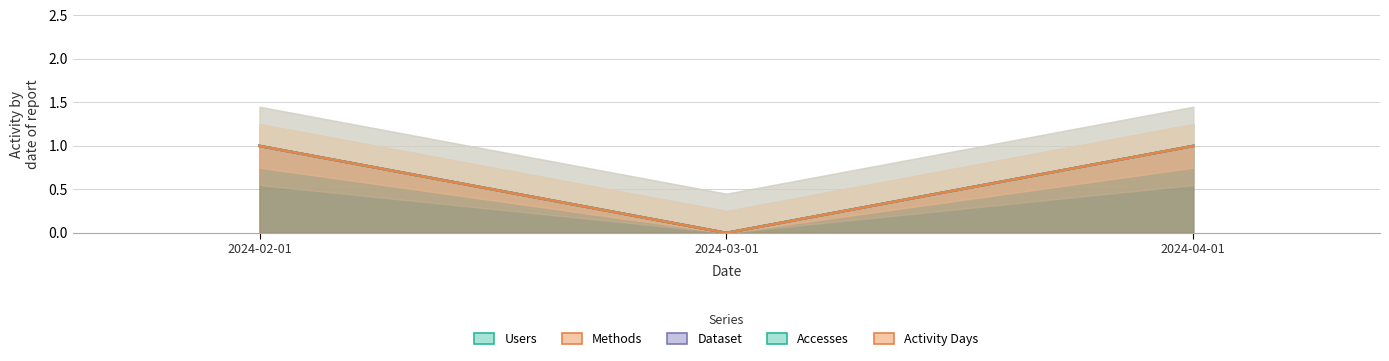

Which category has the lowest value in the Activity Days series?

2024-03-01